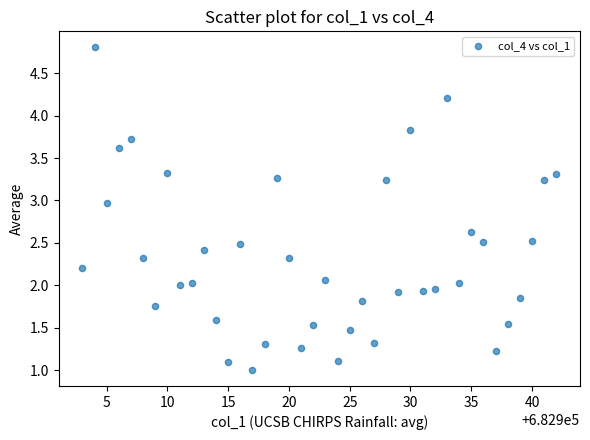

What is the range of X values (max minus min)?

39.0